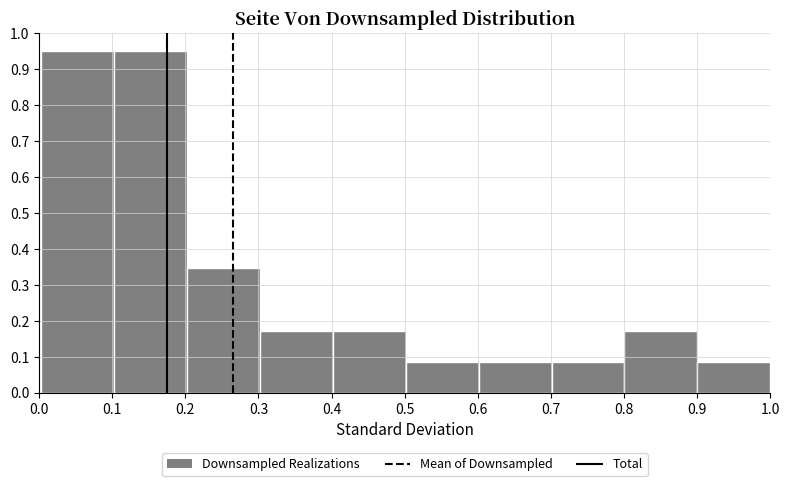

Reading left to right, list every bar in this chart as the range it spans on the x-axis followed by its height. Neither the bar edges nor the heights are printed on the chart, so give them approximately, as read against the axes.

0.0 to 0.1: 0.95
0.1 to 0.2: 0.95
0.2 to 0.3: 0.35
0.3 to 0.4: 0.17
0.4 to 0.5: 0.17
0.5 to 0.6: 0.09
0.6 to 0.7: 0.09
0.7 to 0.8: 0.09
0.8 to 0.9: 0.17
0.9 to 1.0: 0.09